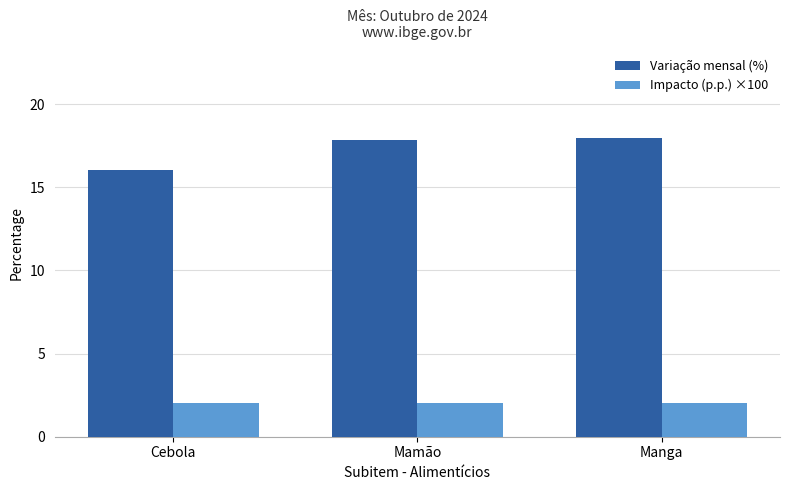

Read the Variação mensal (%) value at Mamão.

17.8